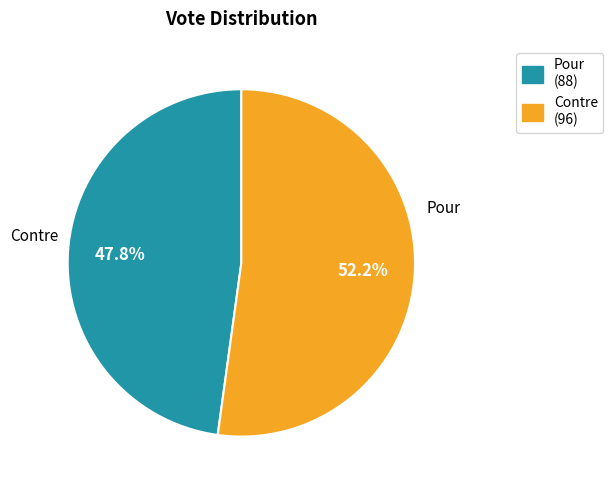

Does any single category account for the majority?

Yes